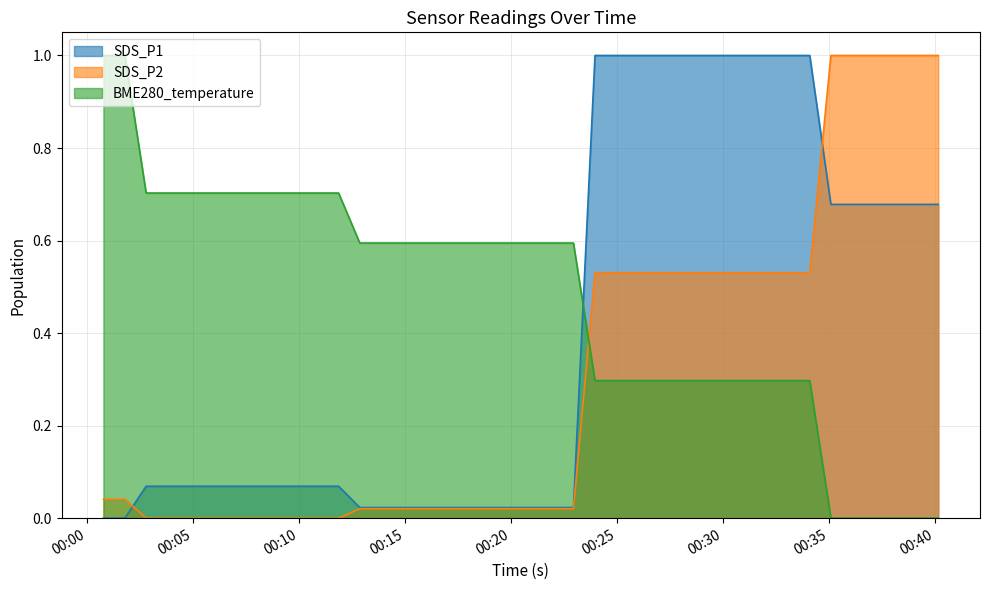

How many positive values does the BME280_temperature series have?

34